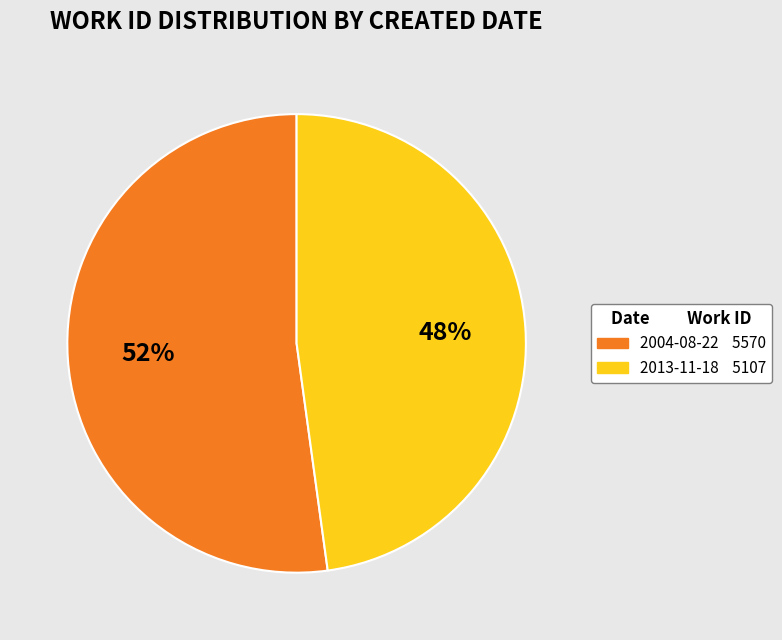

Which slice represents more than half of the pie?

2004-08-22